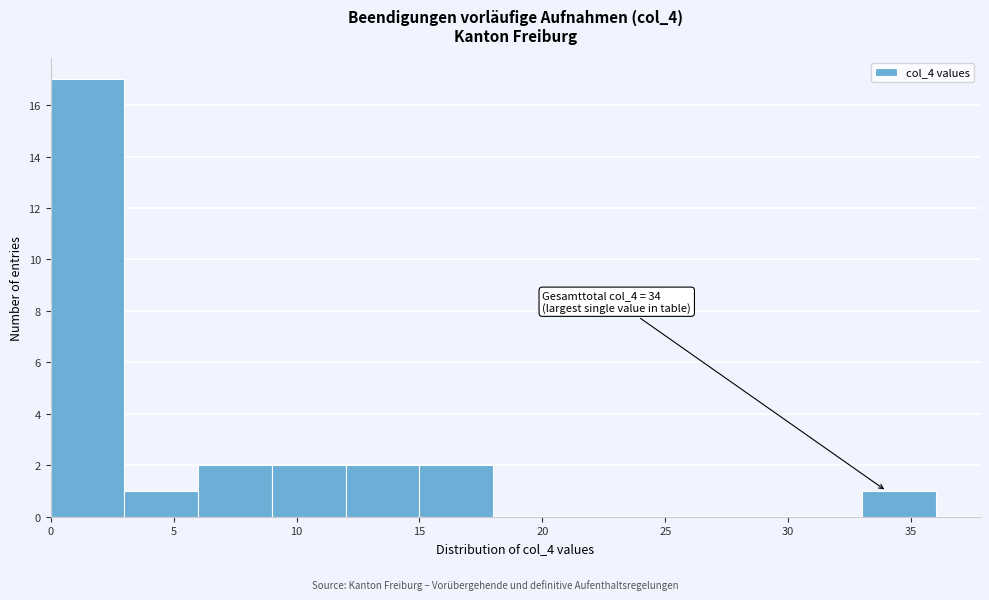

Over which range of the x-axis is the bar tallest?

0 to 3